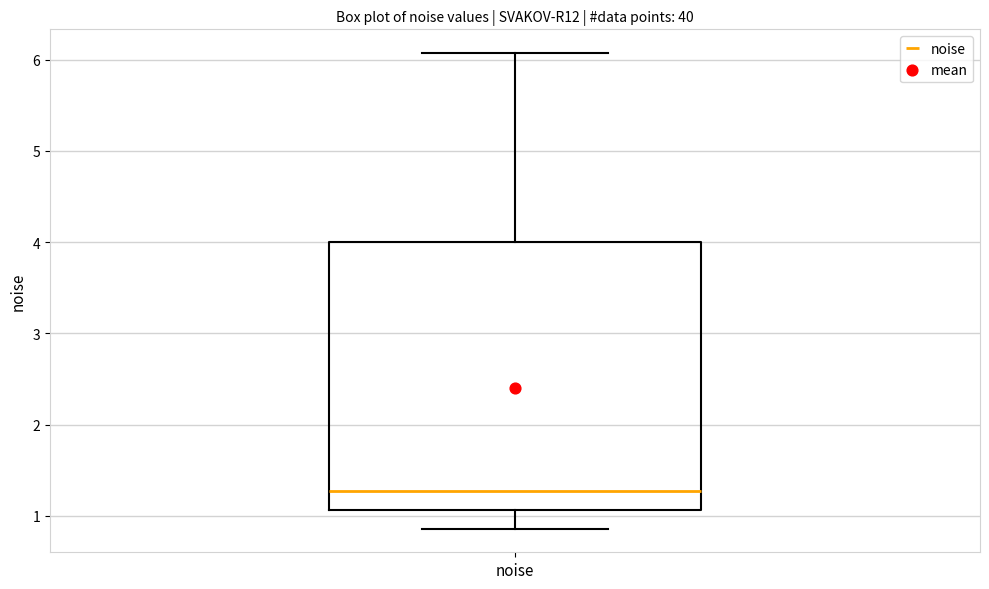

Read this box plot against the y-axis: the position of the median line, the range covered by the box, and the ends of both whiskers. The values are not printed on the chart, so give them approximately, as read against the axis.

median 1.3, box 1.1 to 4.0, whiskers 0.9 to 6.1